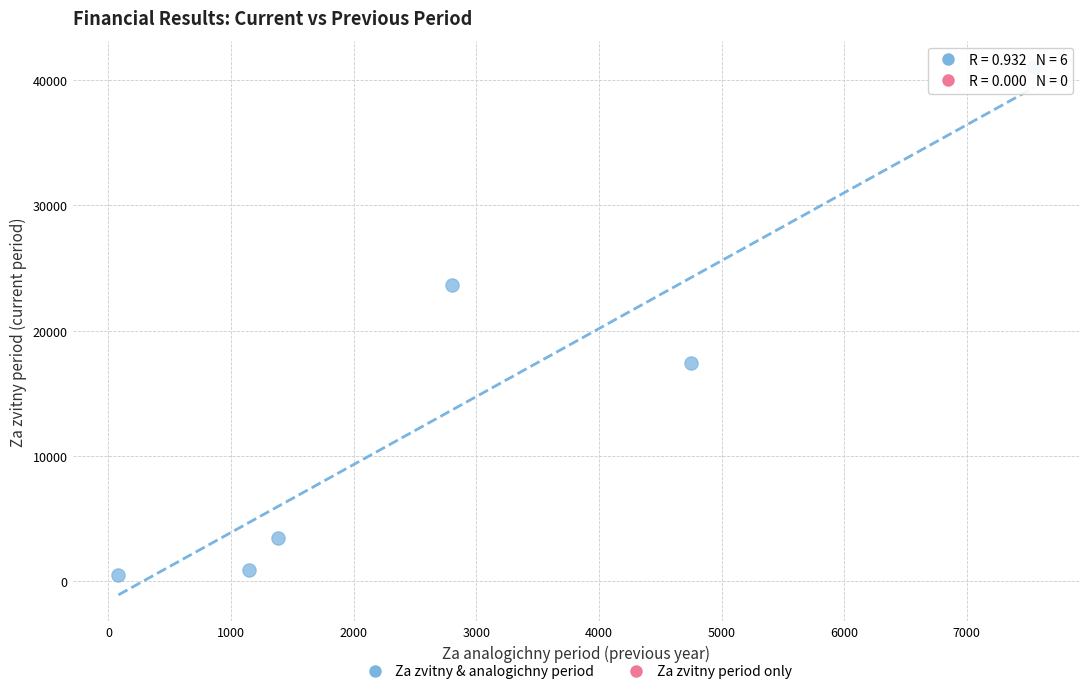

What is the range of Y values (max minus min)?

40514